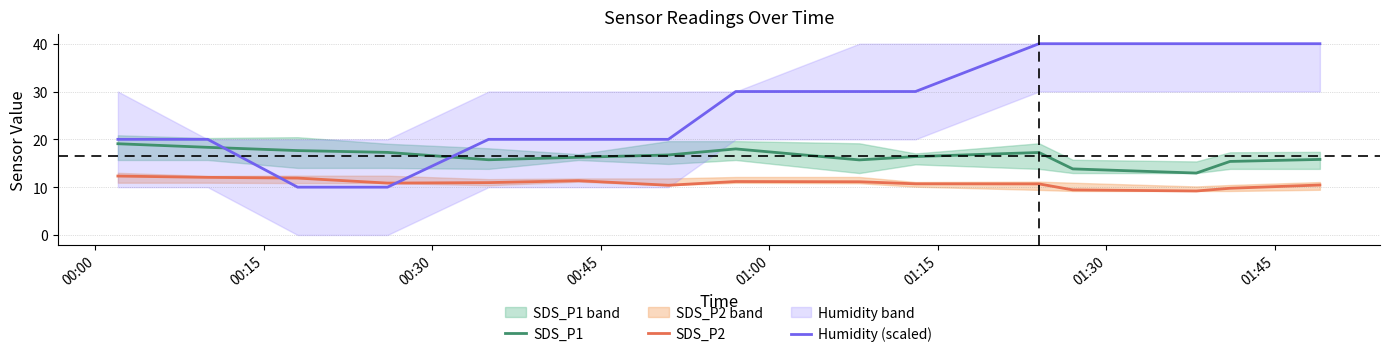

True or false: Humidity (scaled) has more than 0 interior local peaks.

False